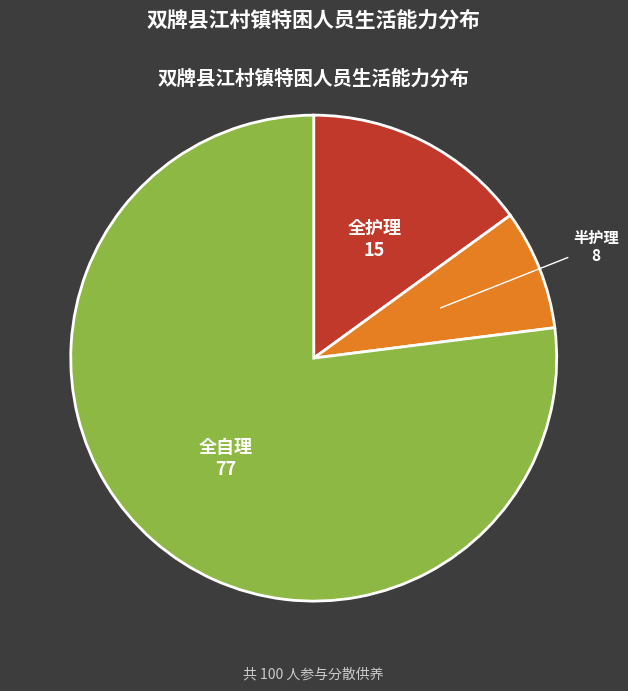

Rank the categories by value from lowest to highest.

半护理, 全护理, 全自理